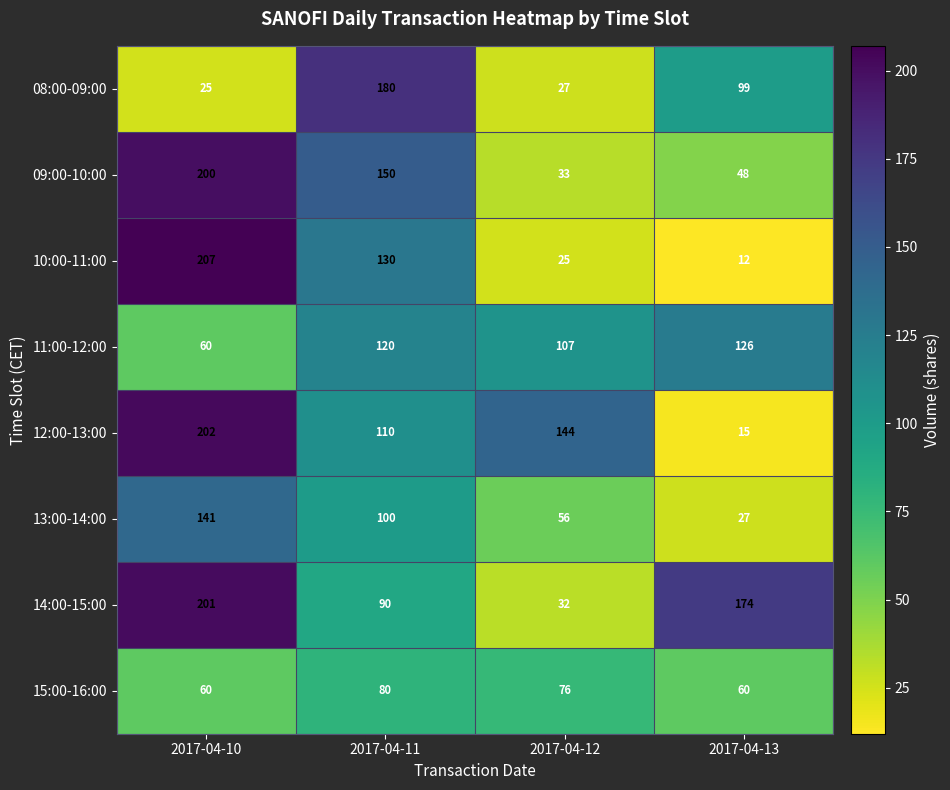

Count the 13:00-14:00 values in the range 56 to 141.

3